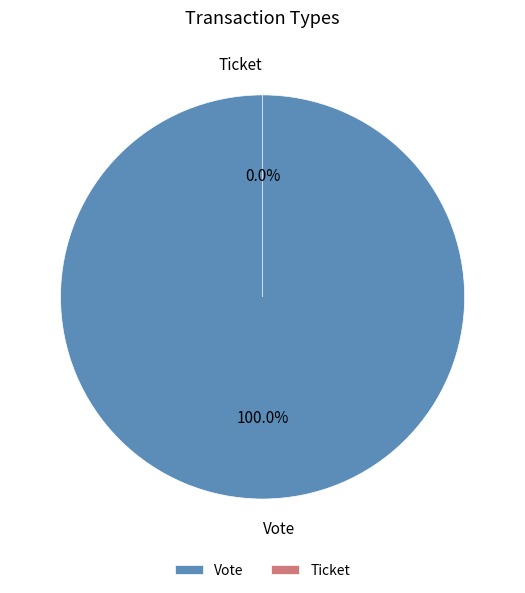

How many segments does this pie chart have?

2